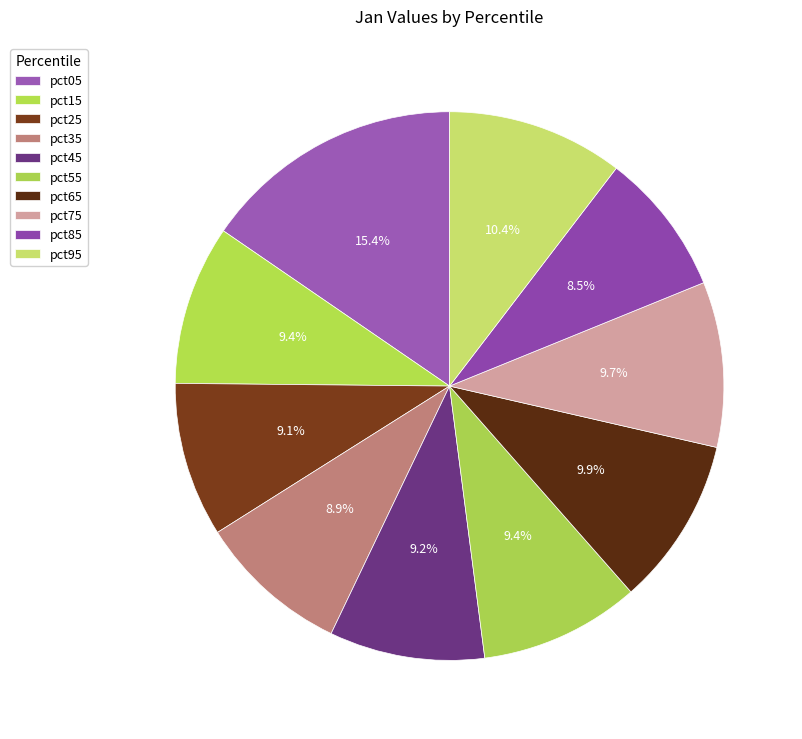

The pct95 slice represents 10% of the pie. True or false?

True